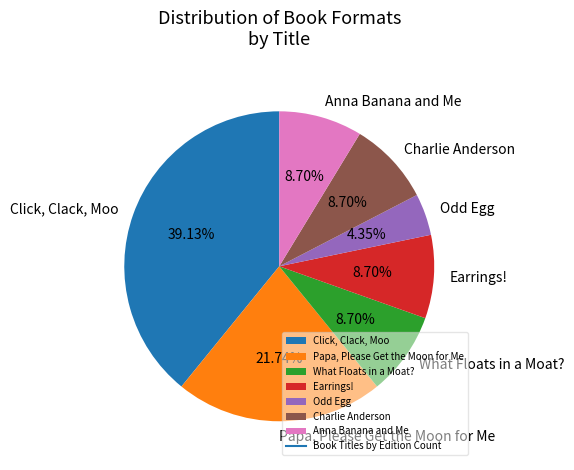

To the nearest percent, what percentage of the pie is Charlie Anderson?

9%